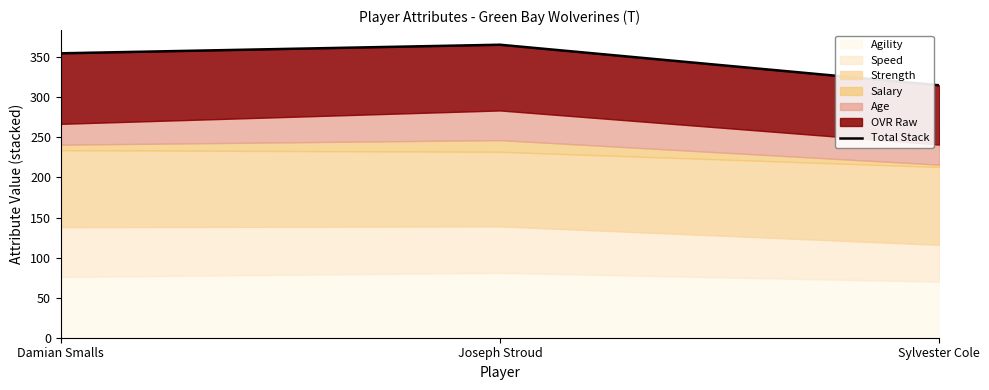

How many lines are shown in the chart?

1